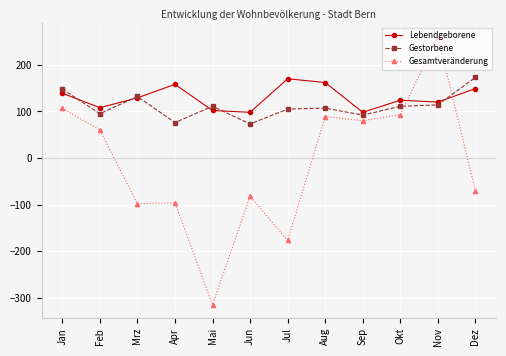

What is the approximate value of Lebendgeborene at Jan, to the nearest 5?

140